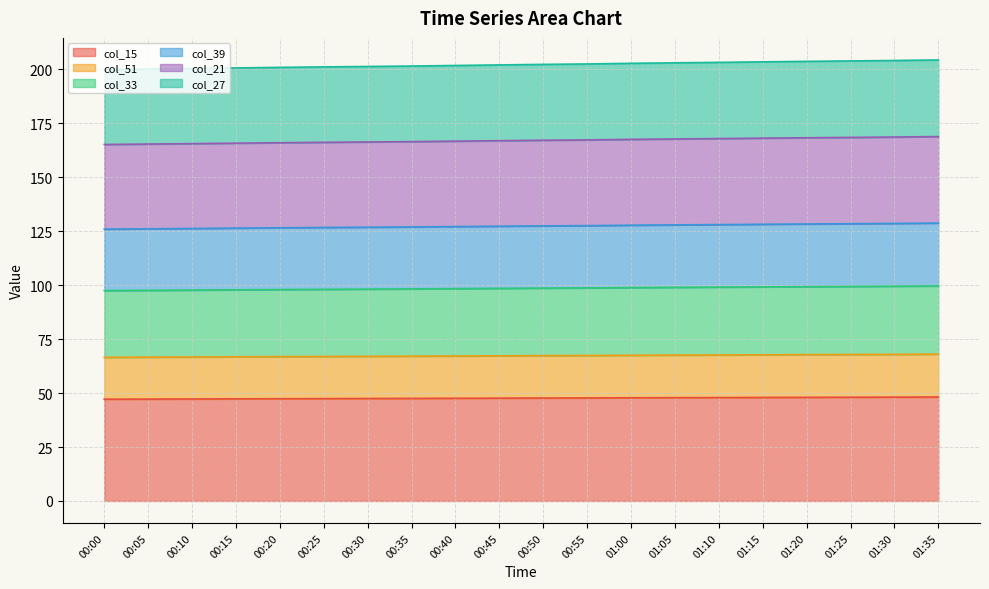

True or false: col_33 has more than 2 interior local peaks.

False